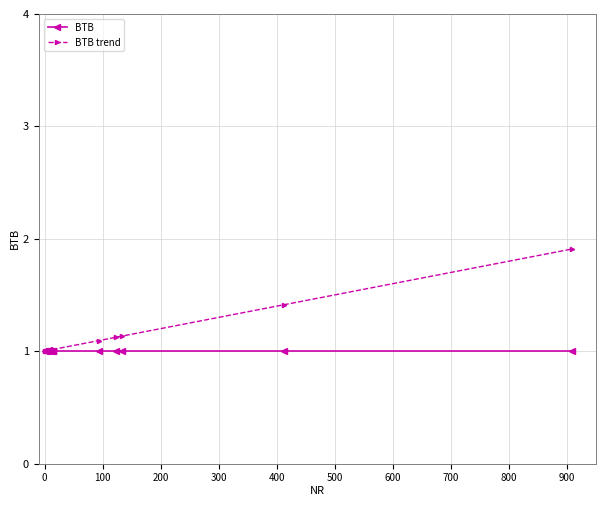

What is the highest value of the BTB series?

1.0